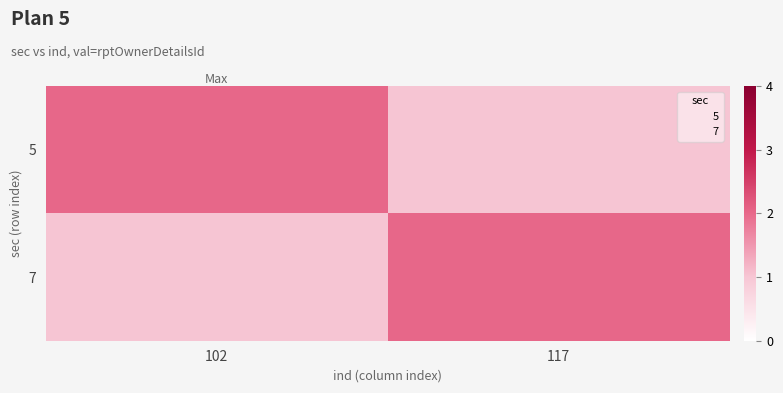

Reading left to right, what are all the values shown in this chart?

5: 102=2	117=1
7: 102=1	117=2